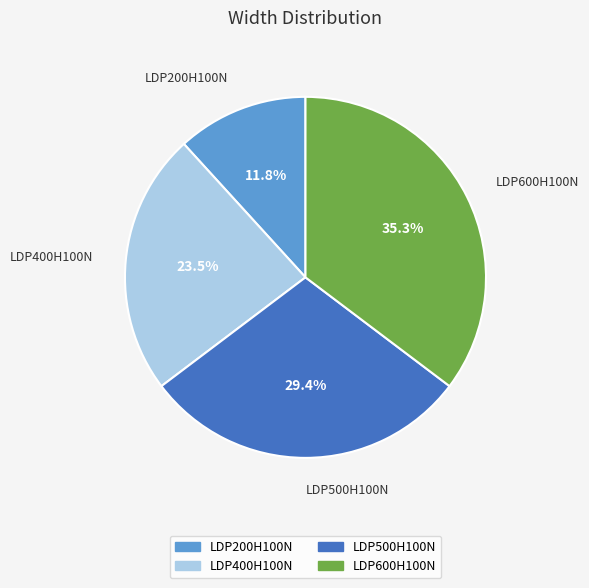

To the nearest percent, what percentage of the pie is LDP600H100N?

35%